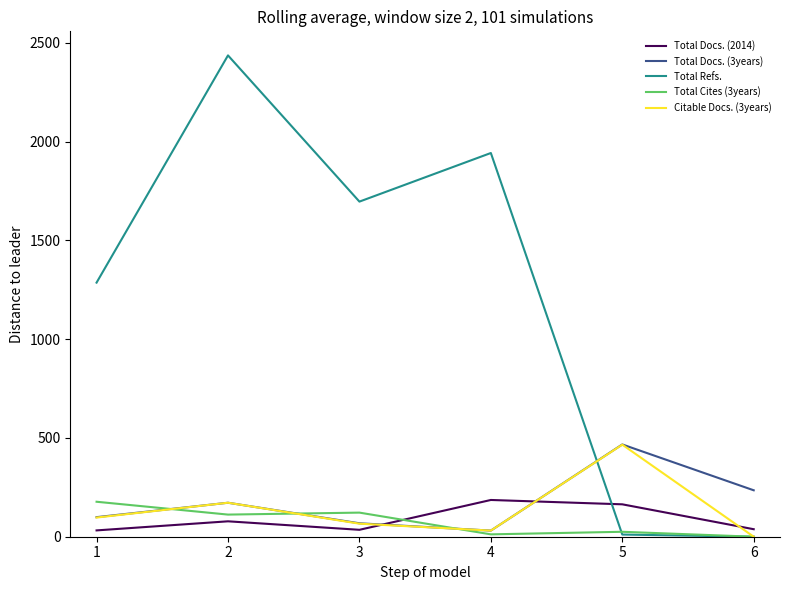

What is the maximum value shown in the chart?

2436